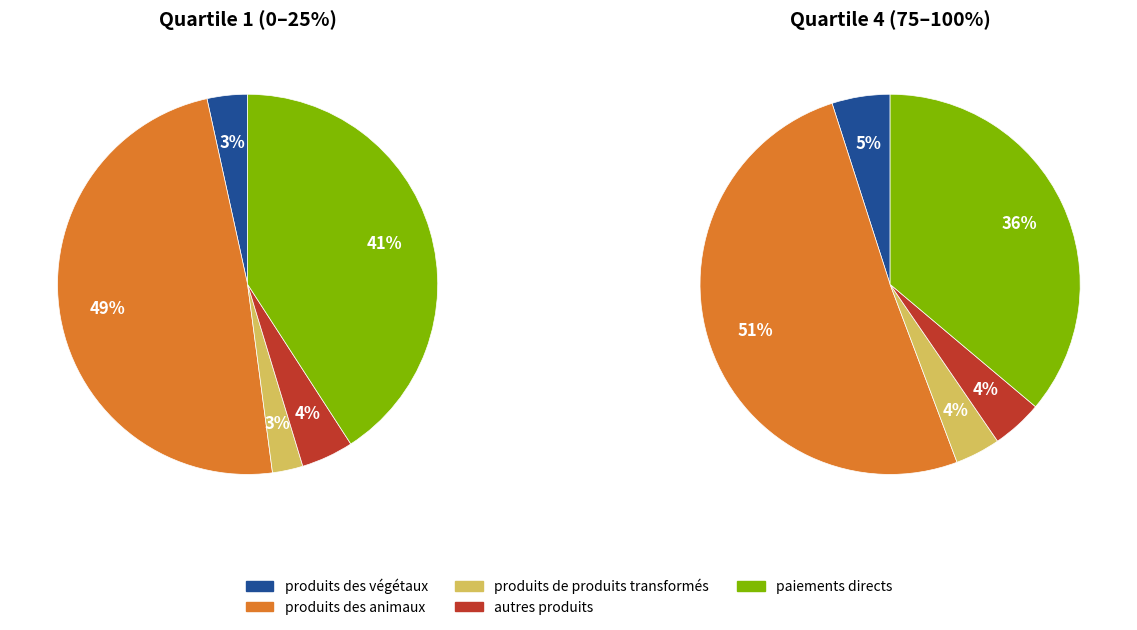

Which slice is the smallest?

produits de produits transformés